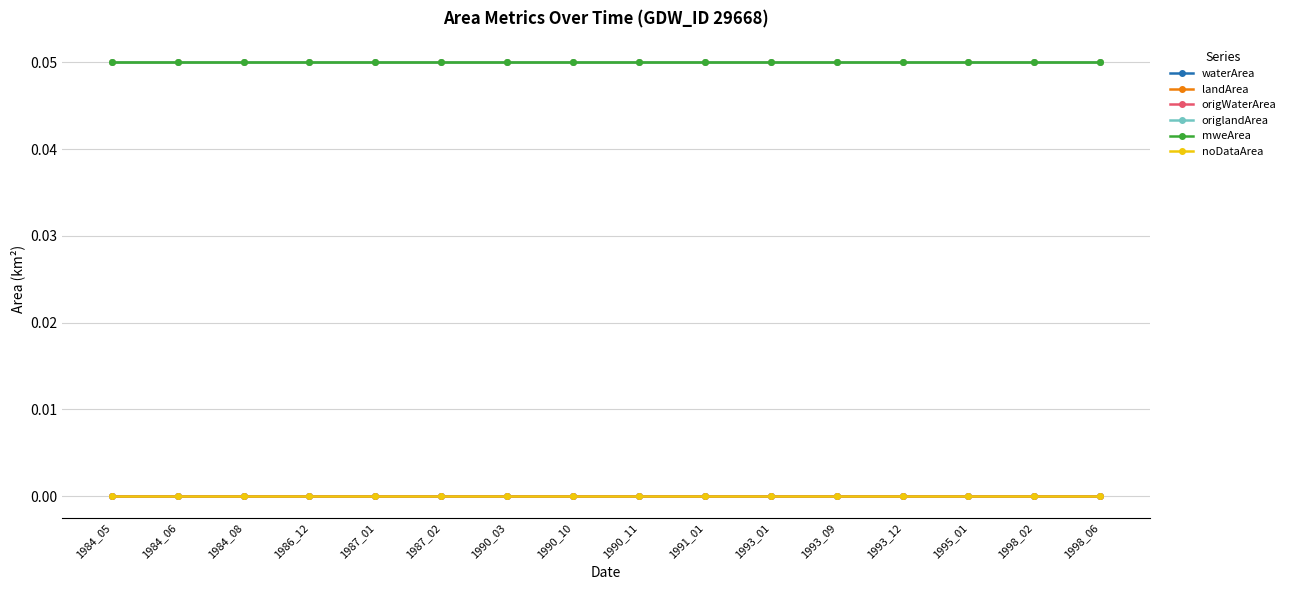

Rank the series at 1993_12 from lowest to highest value.

waterArea, origWaterArea, noDataArea, landArea, origlandArea, mweArea